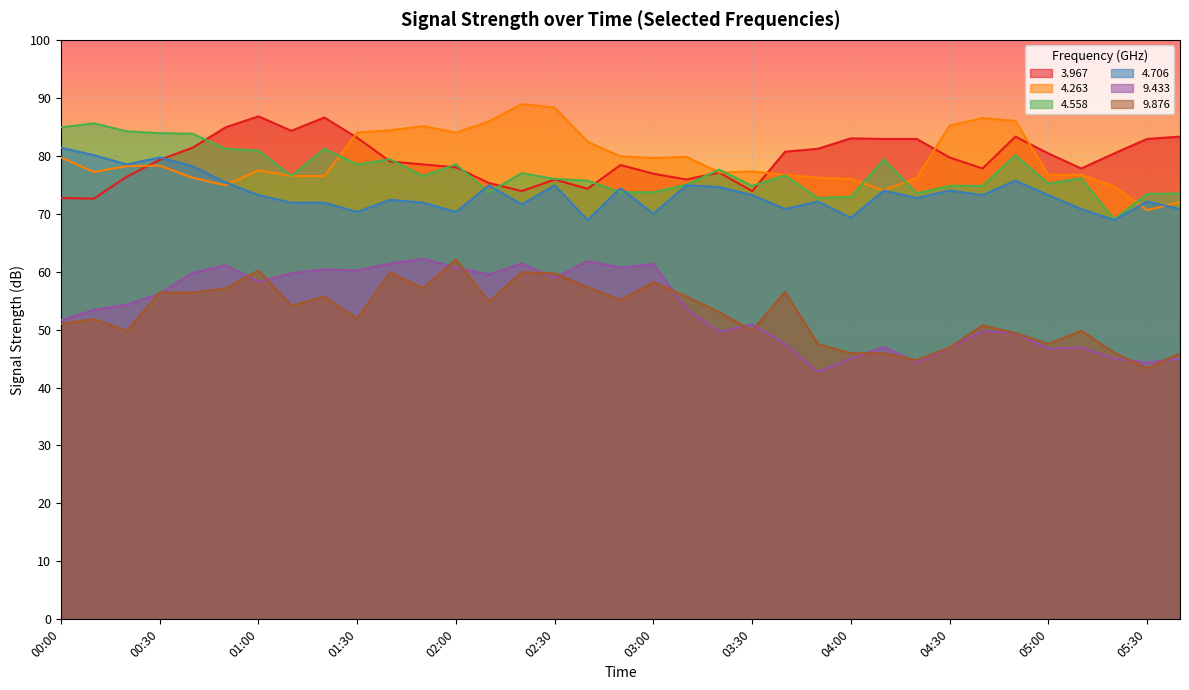

What is the highest value of the   4.706 series?

81.4